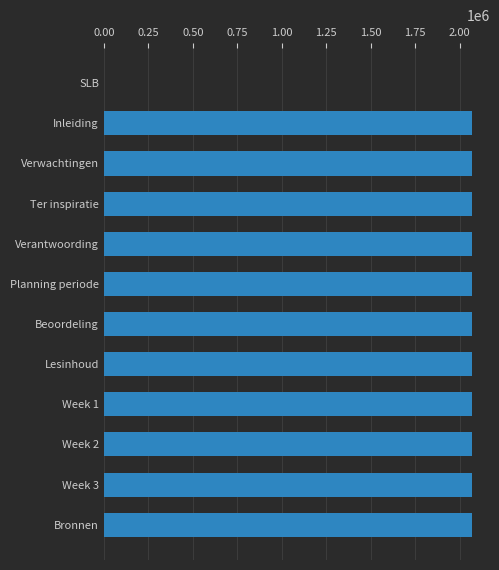

The value at SLB is 0. True or false?

True